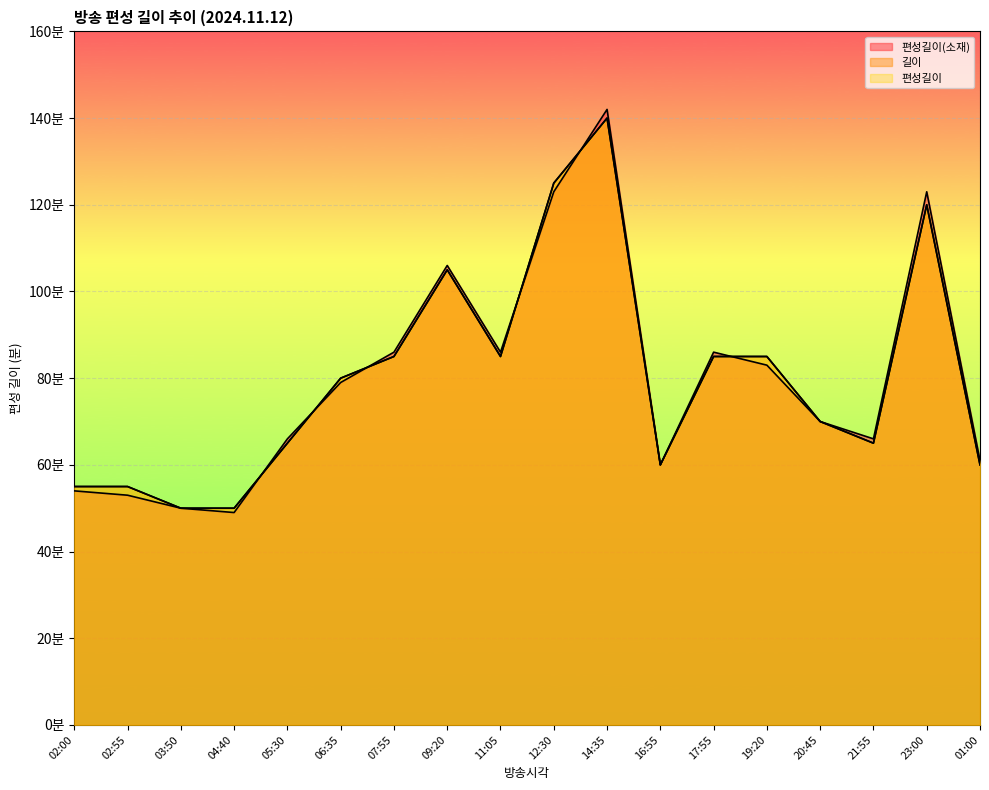

How many intersections are there between 편성길이(소재) and 편성길이?

6